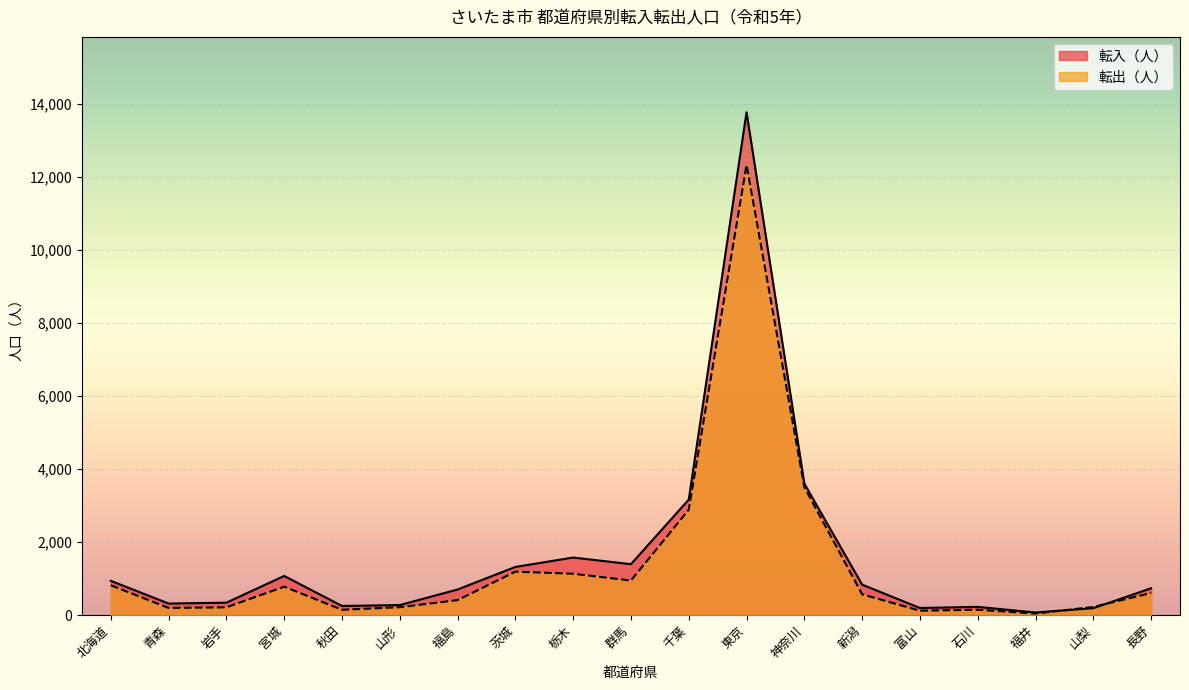

Where is 転入（人） nearest to the value 6922?

神奈川